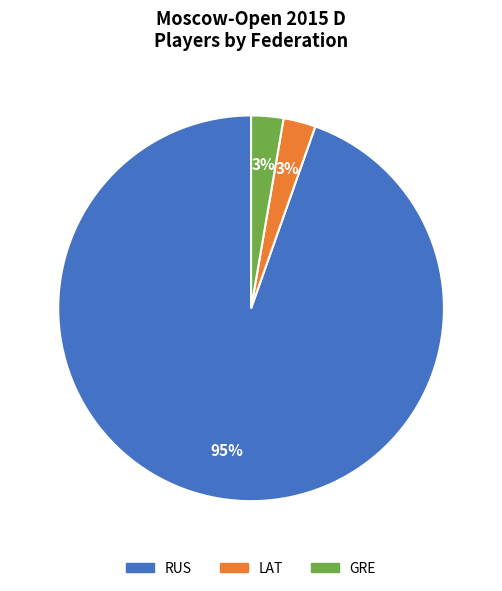

How many segments does this pie chart have?

3